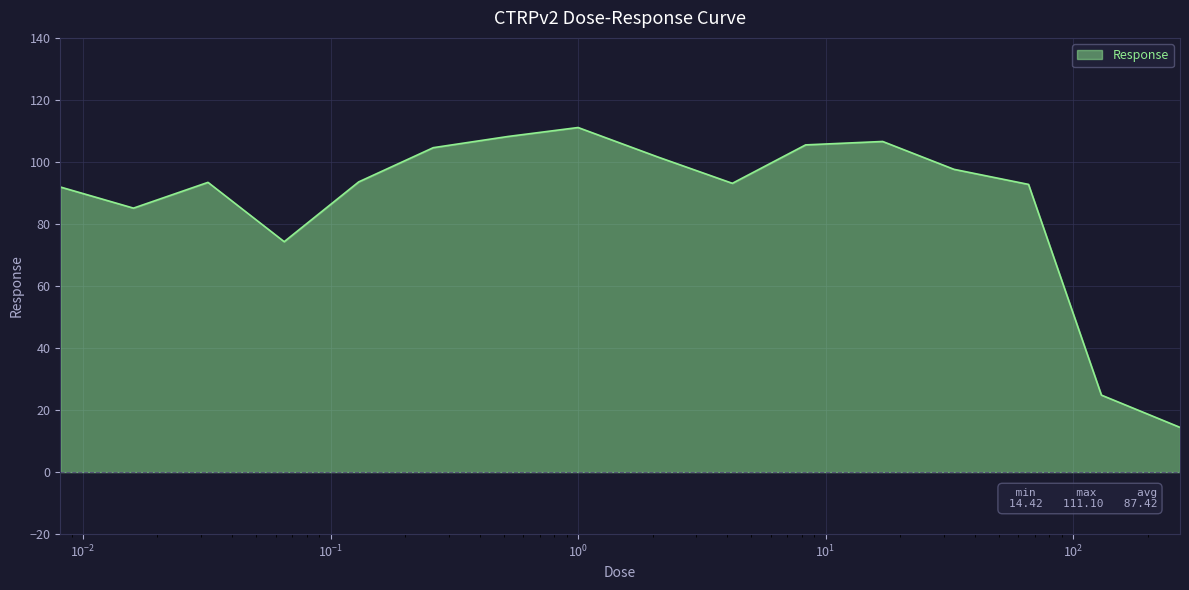

How many interior local peaks (higher than both neighbors) does the data have?

3